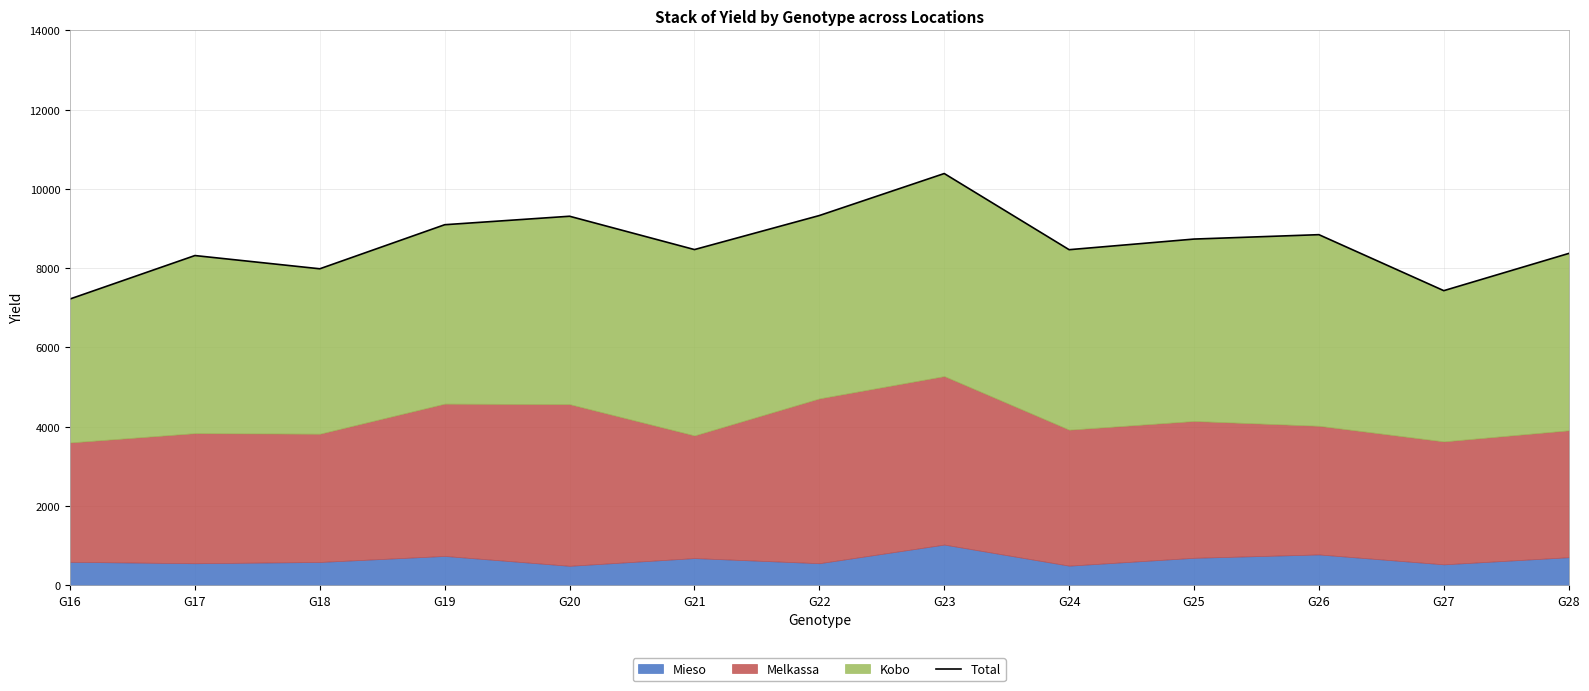

The chart shows a value of 8319 at G17. True or false?

True